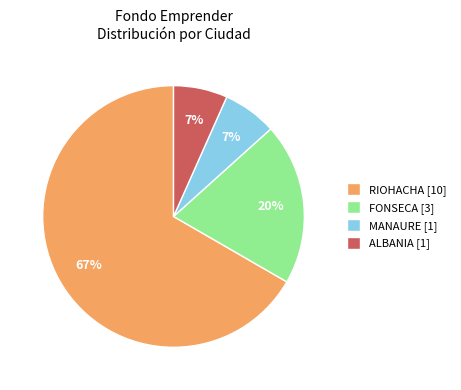

To the nearest percent, what portion does FONSECA [3] represent?

20%